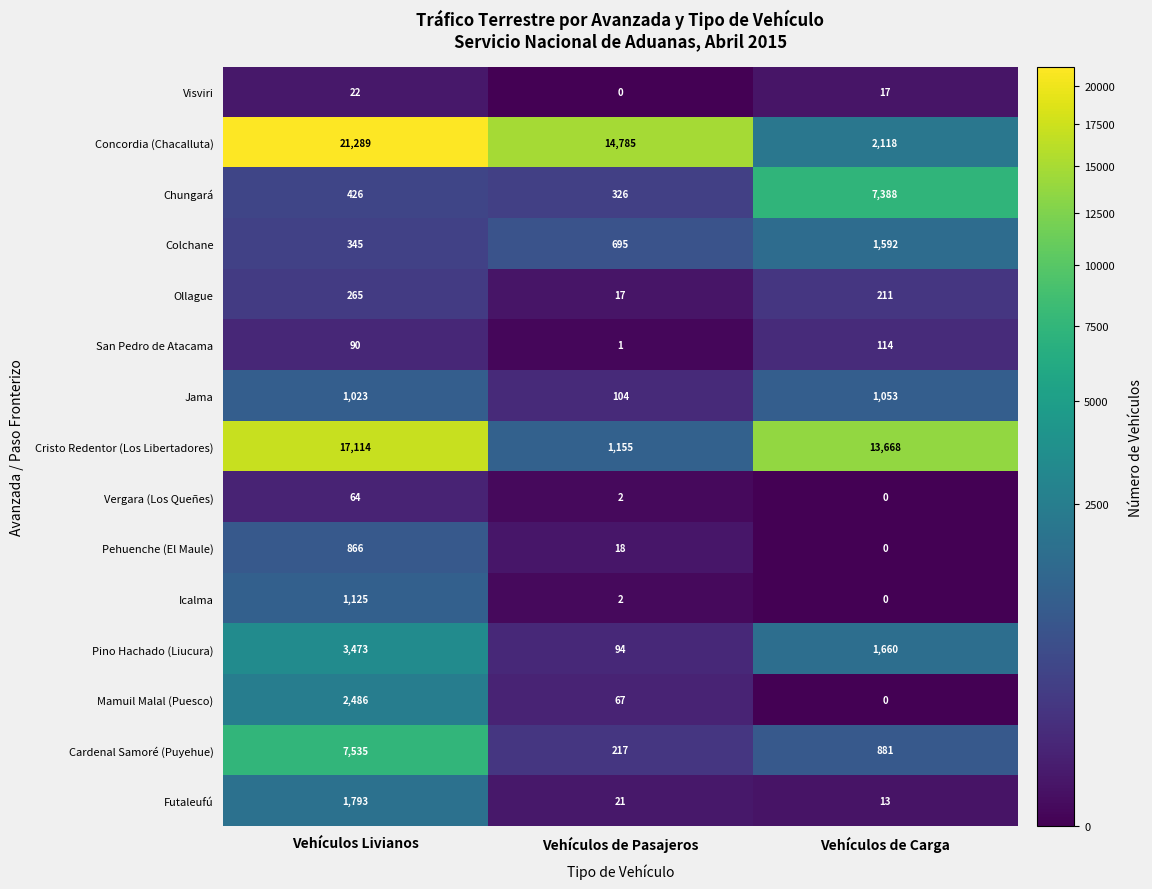

List the series in order of their peak value, lowest first.

Visviri, Vergara (Los Queñes), San Pedro de Atacama, Ollague, Pehuenche (El Maule), Jama, Icalma, Colchane, Futaleufú, Mamuil Malal (Puesco), Pino Hachado (Liucura), Chungará, Cardenal Samoré (Puyehue), Cristo Redentor (Los Libertadores), Concordia (Chacalluta)